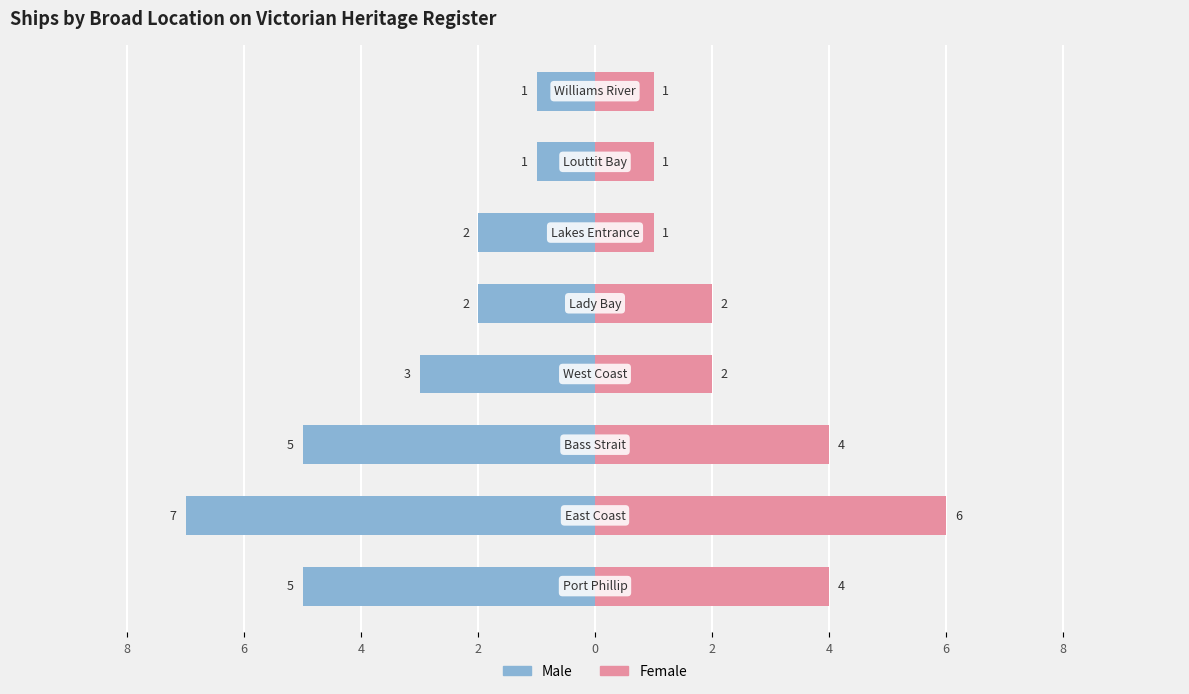

What are all the series names shown in the legend?

Male, Female